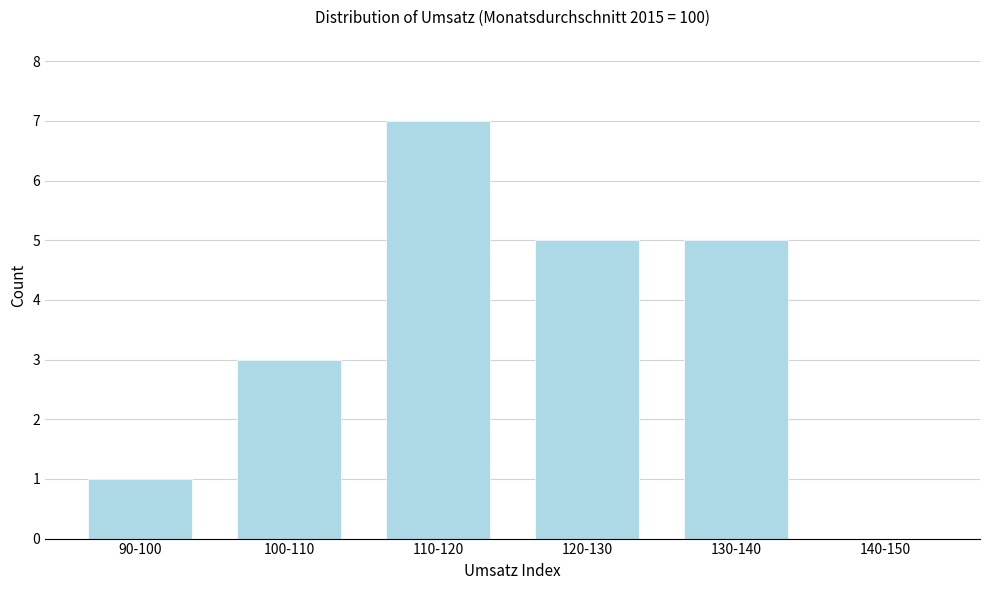

Reading right to left, extract all data points from this chart.

140-150=0	130-140=5	120-130=5	110-120=7	100-110=3	90-100=1